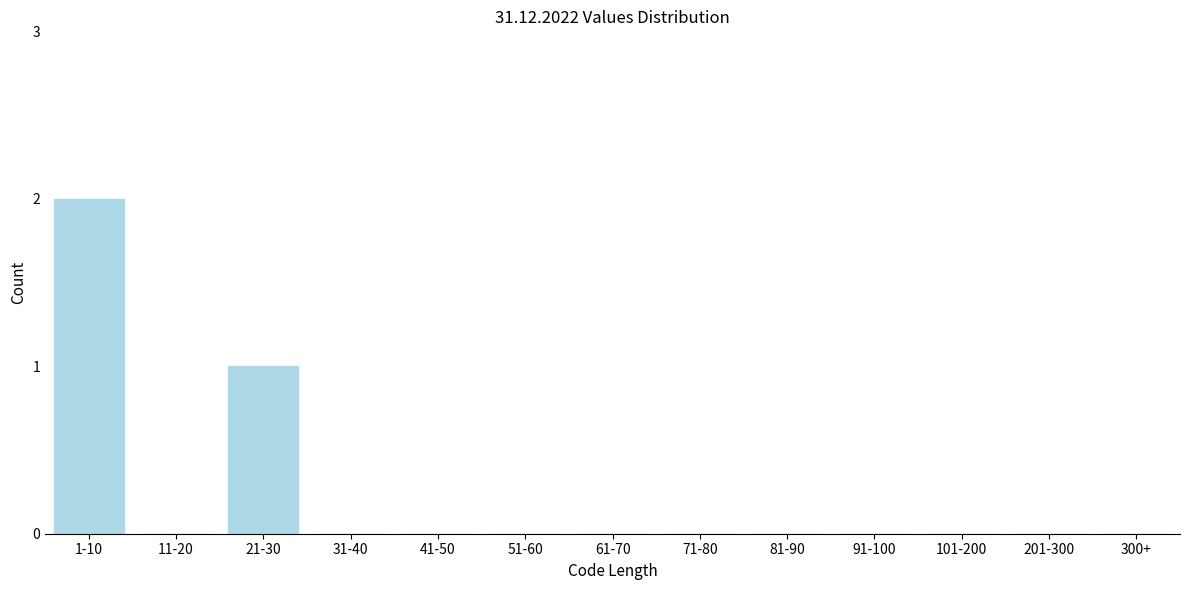

Reading left to right, extract all data points from this chart.

1-10=2	11-20=0	21-30=1	31-40=0	41-50=0	51-60=0	61-70=0	71-80=0	81-90=0	91-100=0	101-200=0	201-300=0	300+=0